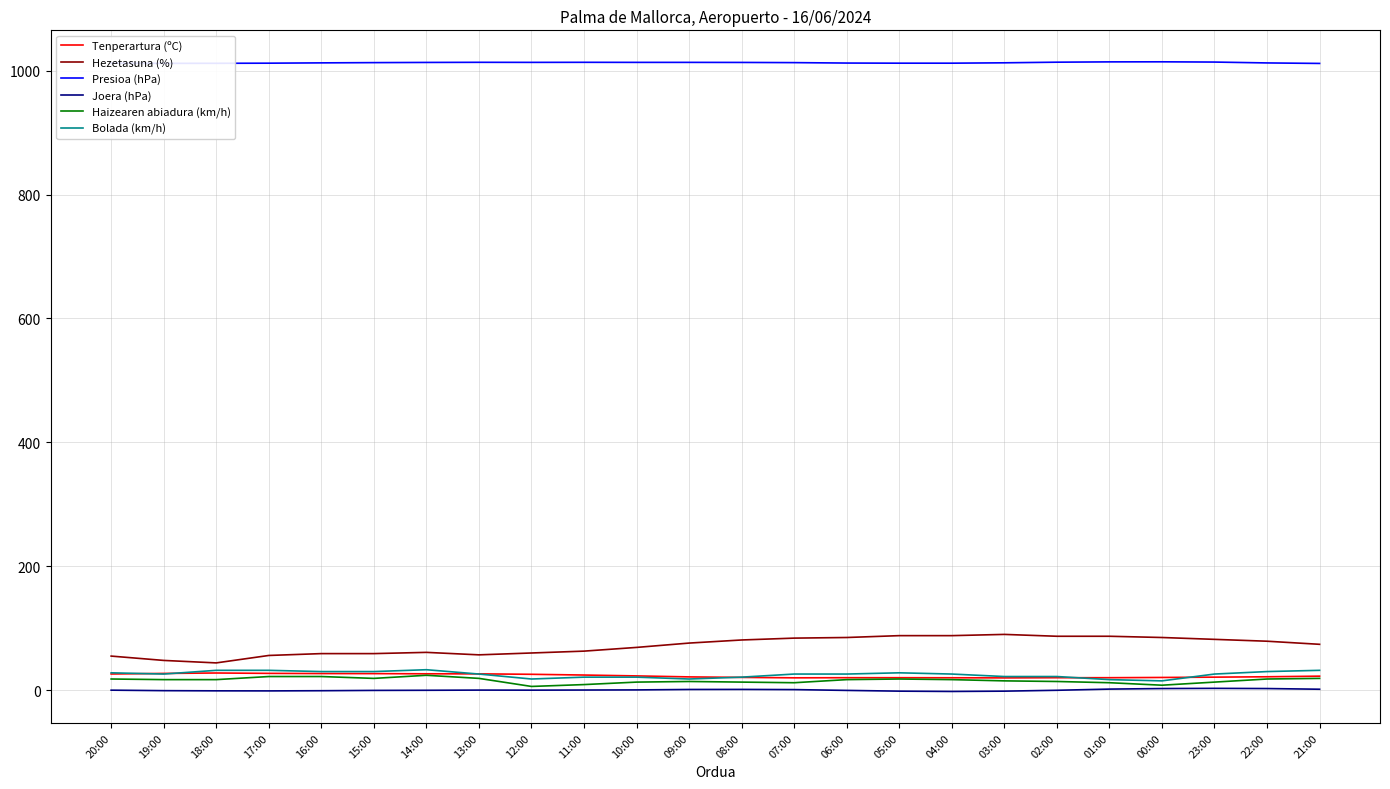

What is the maximum value shown in the chart?

1014.3